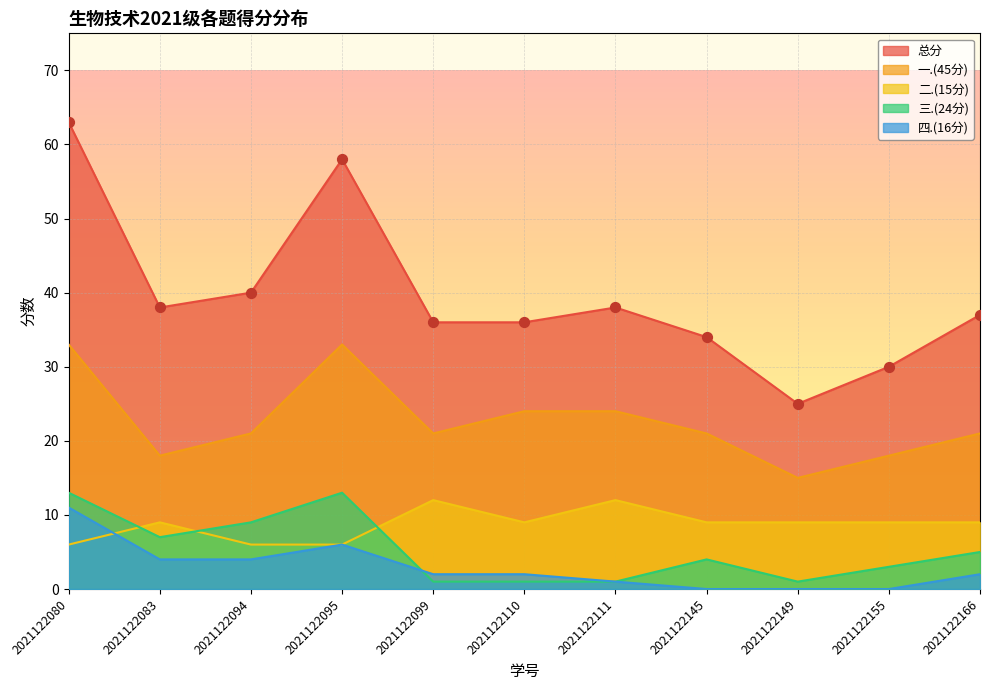

What is the total value across all series at 2021122149?

50